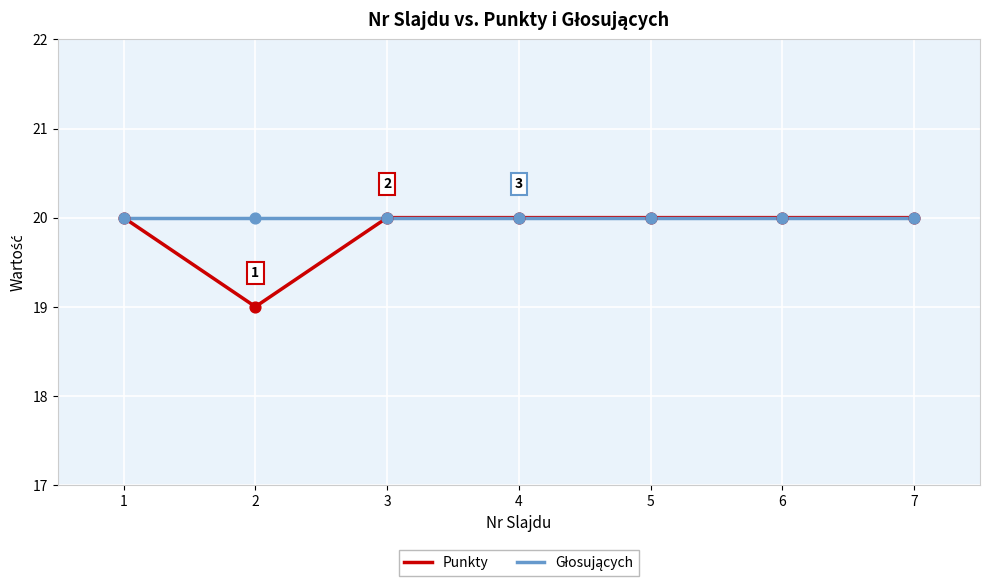

What is the total value across all series at 1?

40